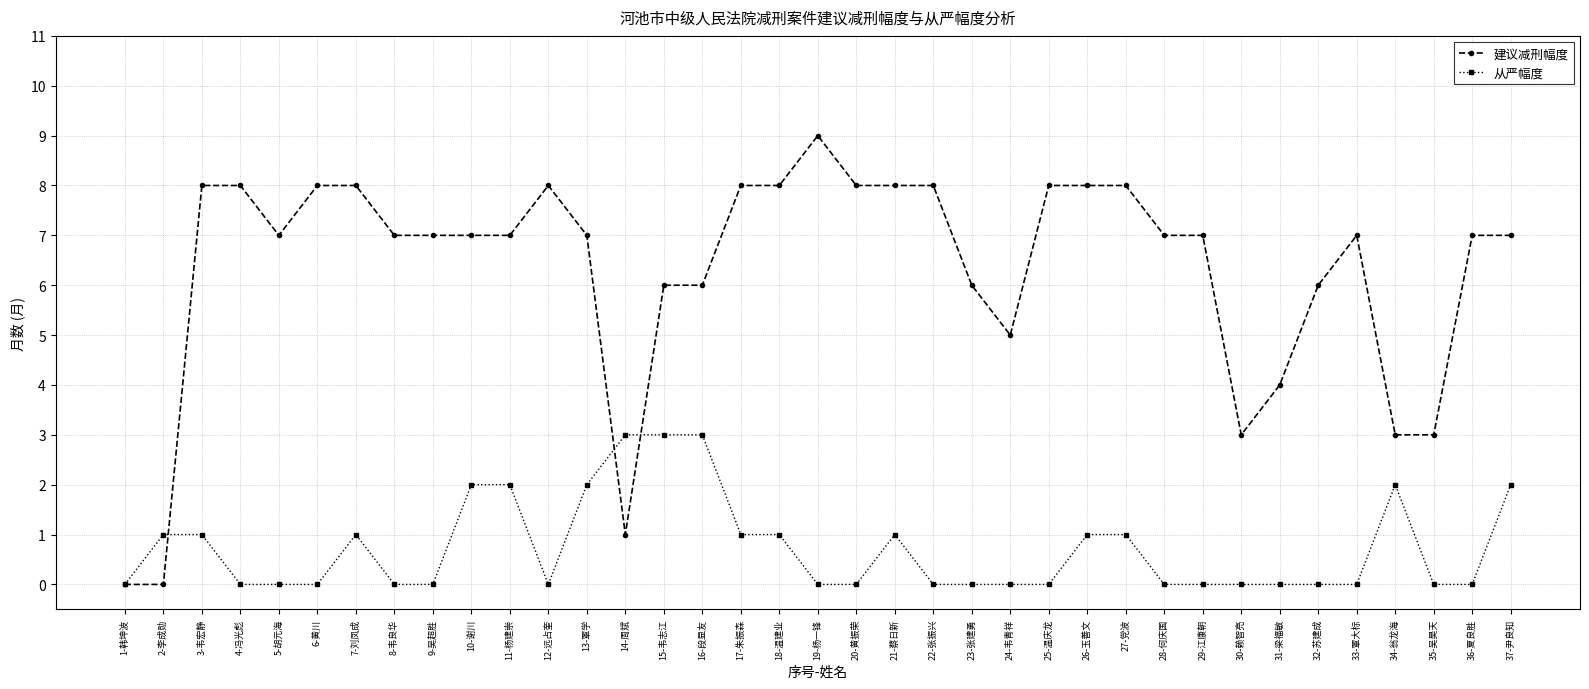

What is the difference between the second highest and second lowest values in the 建议减刑幅度 series?

8